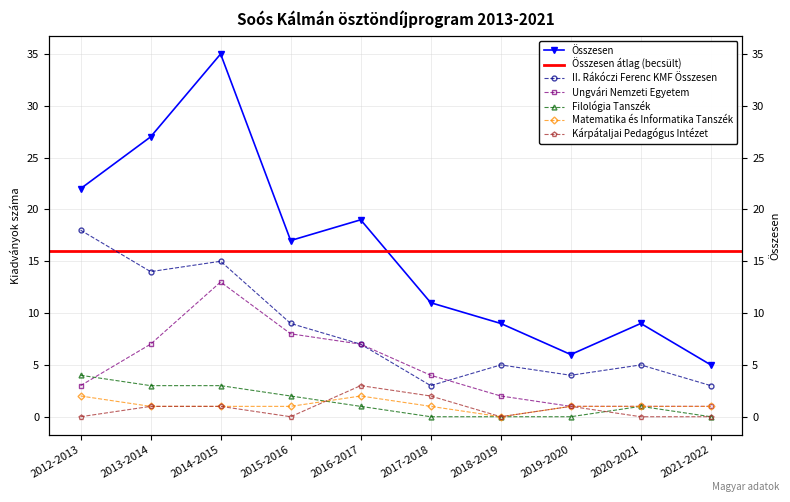

What is the sum of all Matematika és Informatika Tanszék values?

11